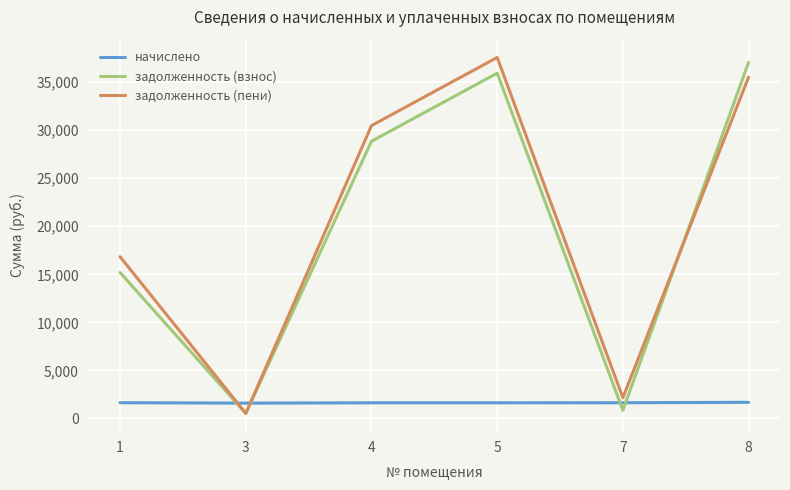

Rank the categories by задолженность (пени) value from highest to lowest.

5, 8, 4, 1, 7, 3